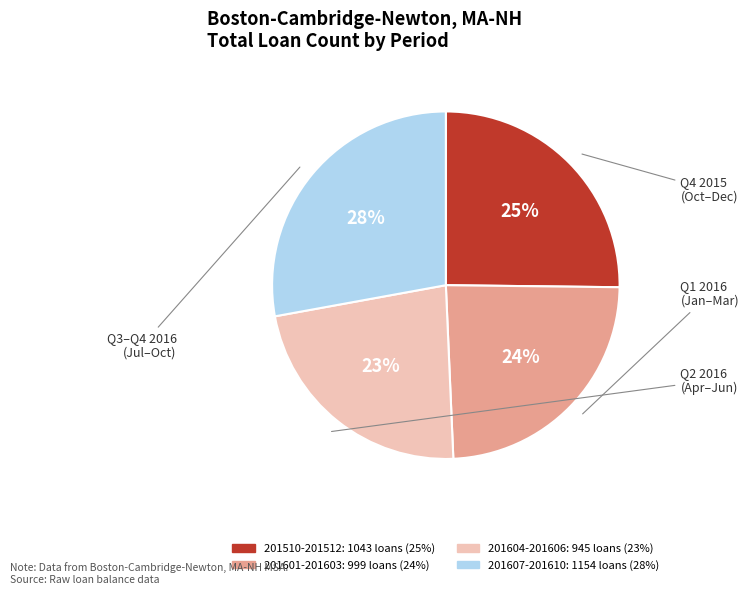

To the nearest percent, what is the difference between the largest and smallest slice percentages?

5%